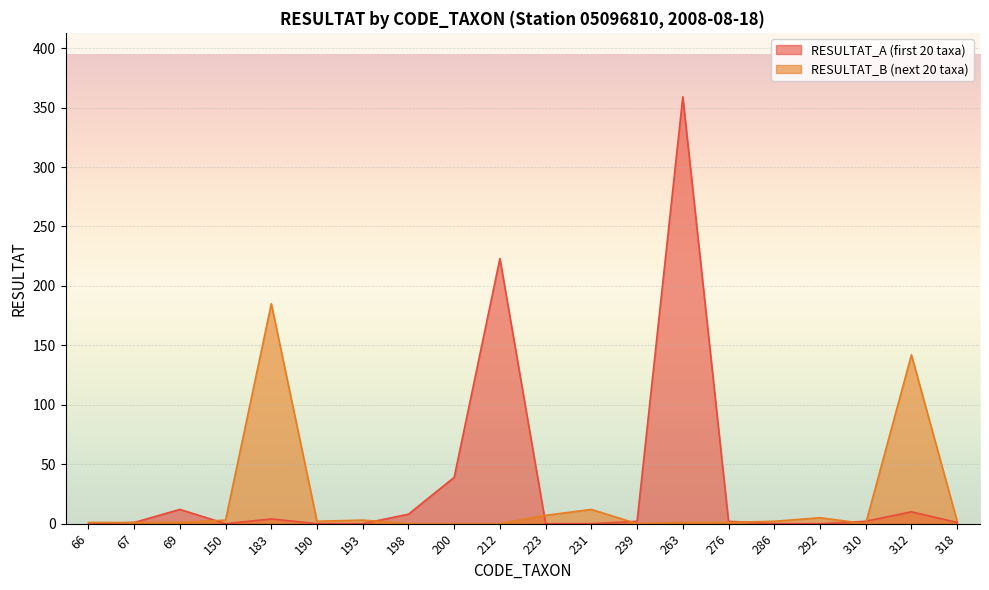

What is the value of the RESULTAT_B point at the 1st from the left?

1